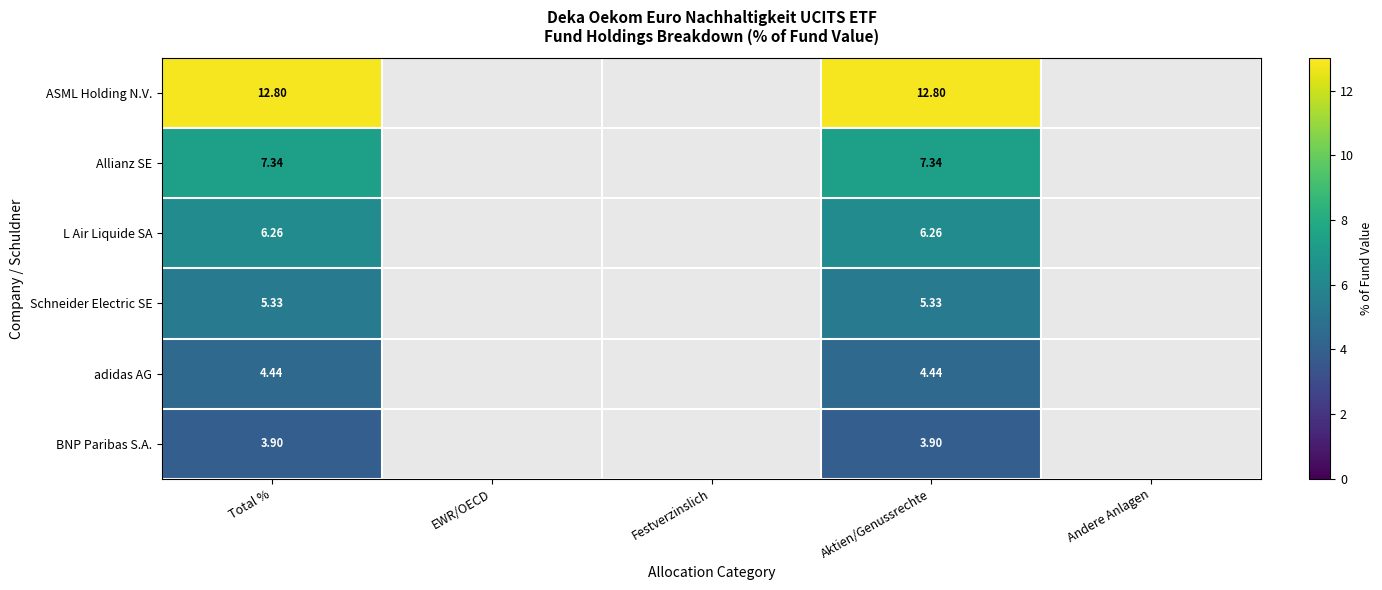

The value of L Air Liquide SA at Total % is 9.6. True or false?

False